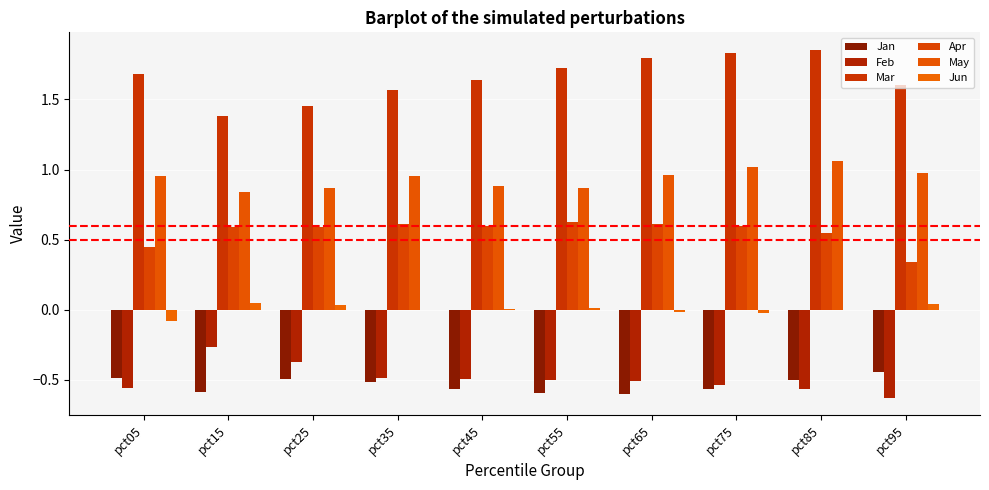

What is the total value across all series at pct25?

2.1